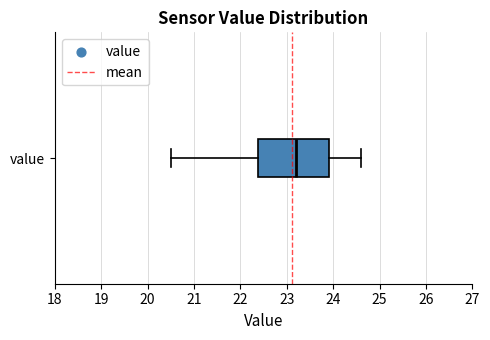

Transcribe this box plot: give where the median line is, the range the box spans, and where the two whiskers end, as read against the x-axis. The values are not printed on the chart, so give them approximately, as read against the axis.

median 23.2, box 22.4 to 23.9, whiskers 20.5 to 24.6